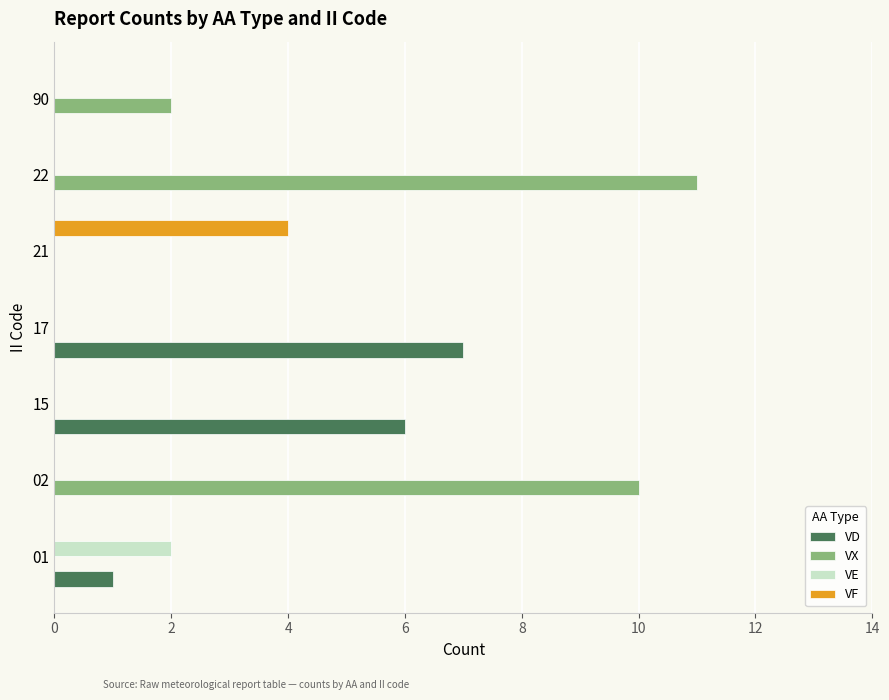

Between 15 and 21, which series saw the biggest shift?

VD